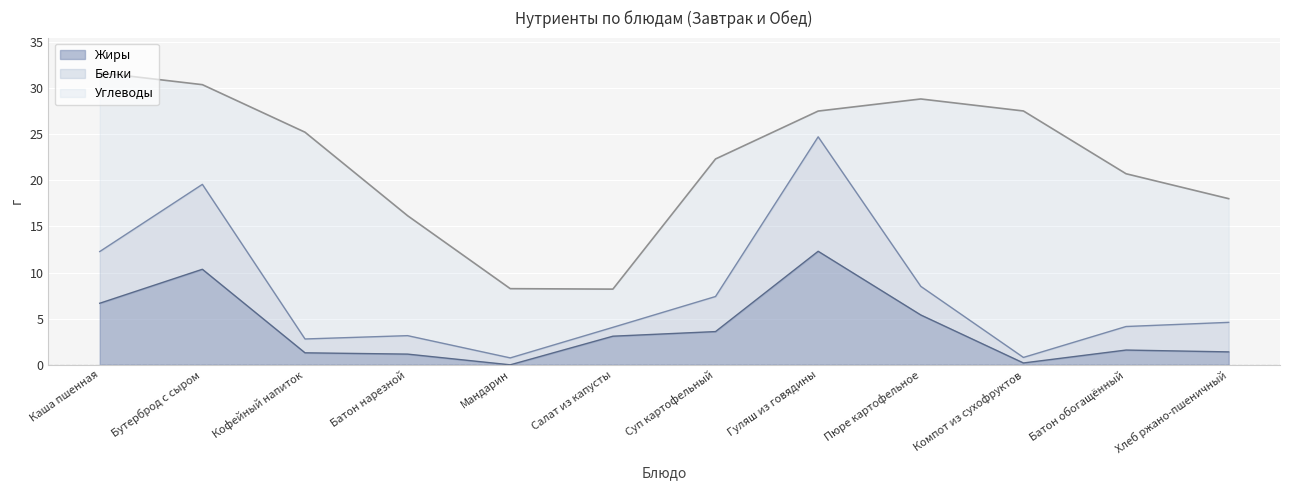

True or false: Жиры has a value of 1.4 at Хлеб ржано-пшеничный.

True